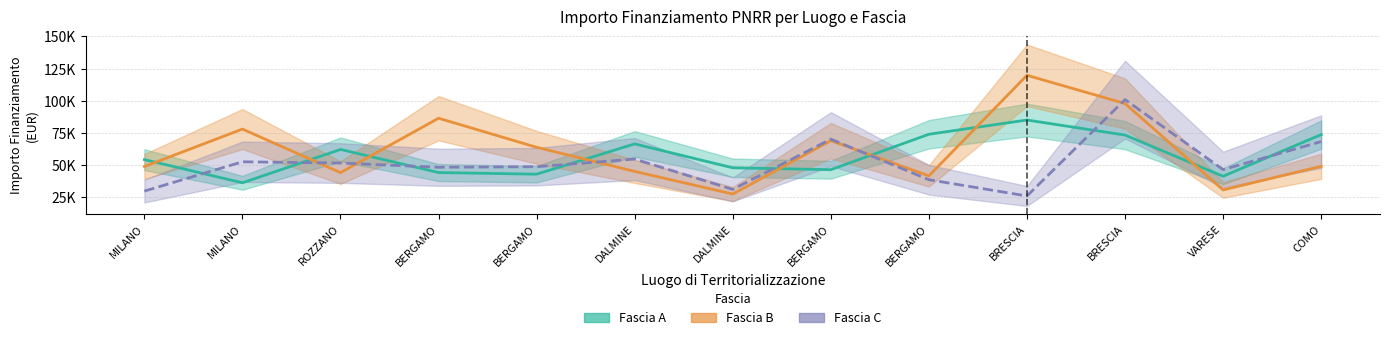

Which category has the lowest value in the Fascia A series?

MILANO